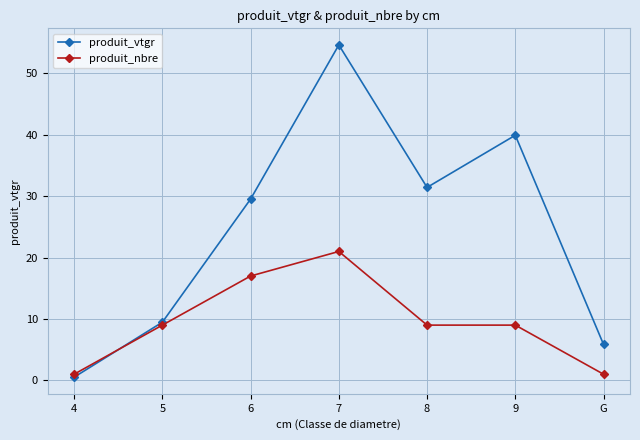

How many intersections are there between produit_nbre and produit_vtgr?

1